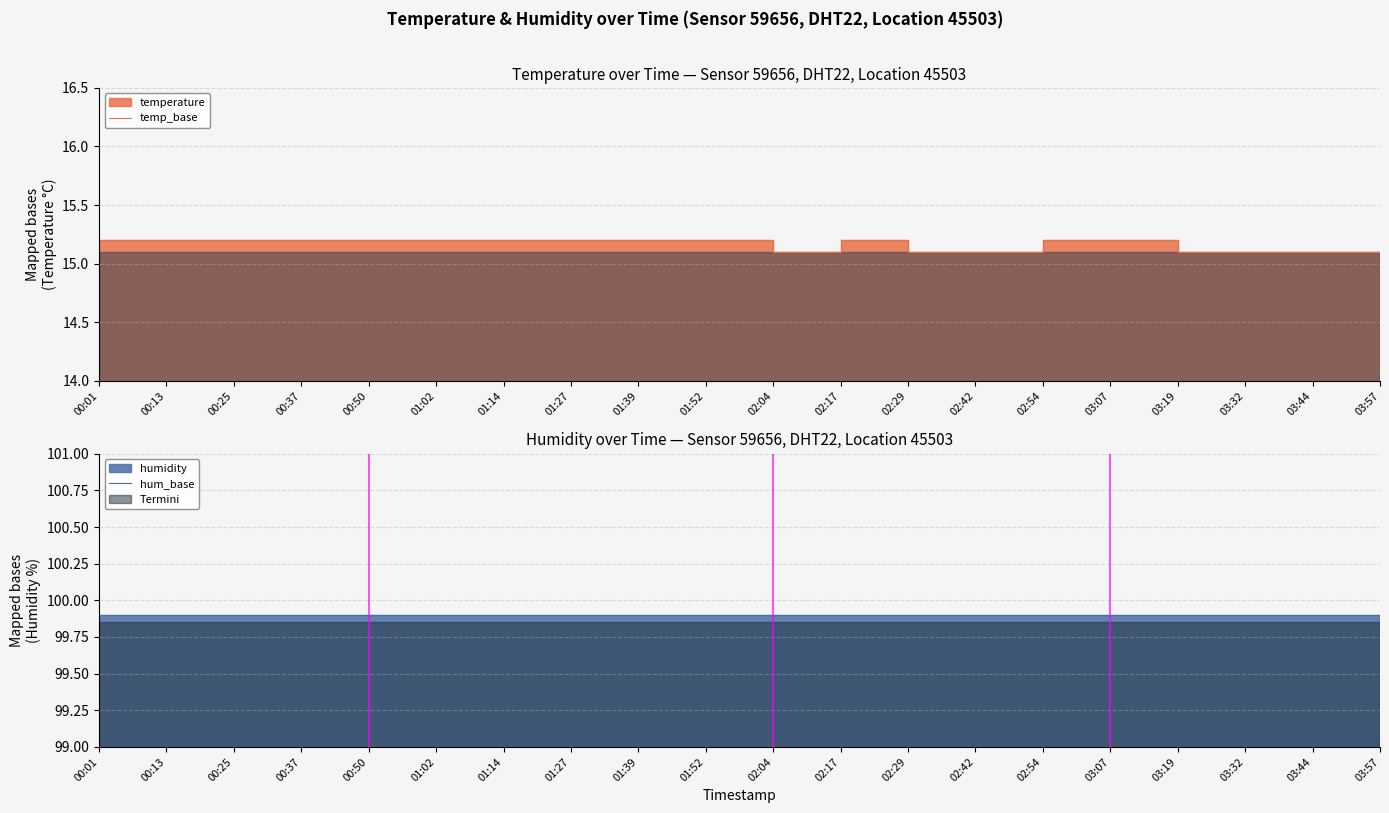

True or false: the data has more than 1 interior local peaks.

False